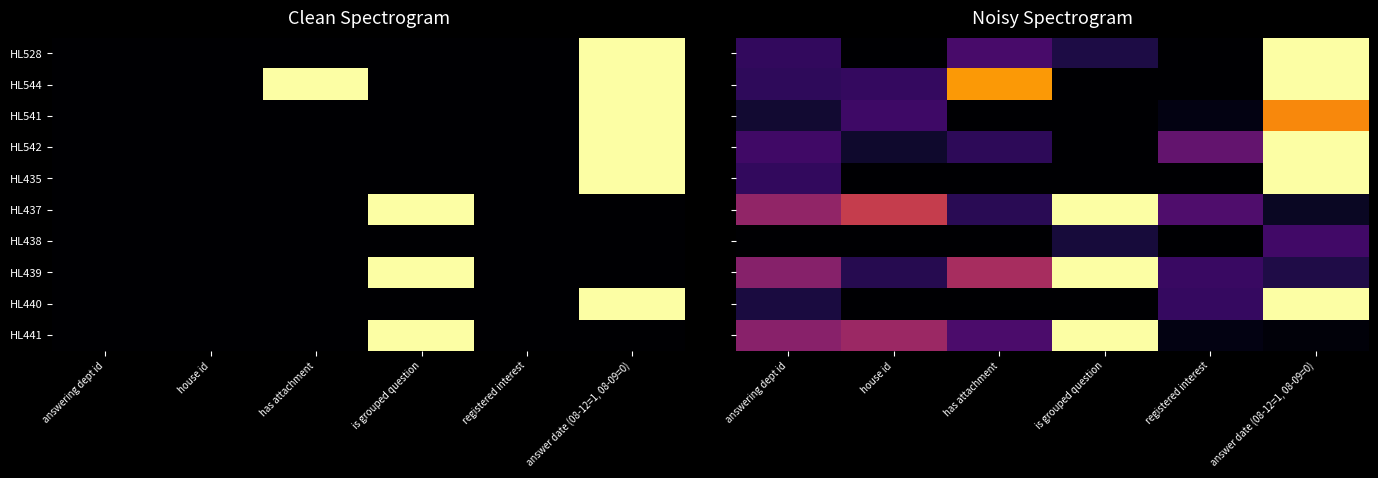

At how many categories does at least one series exceed 0?

6